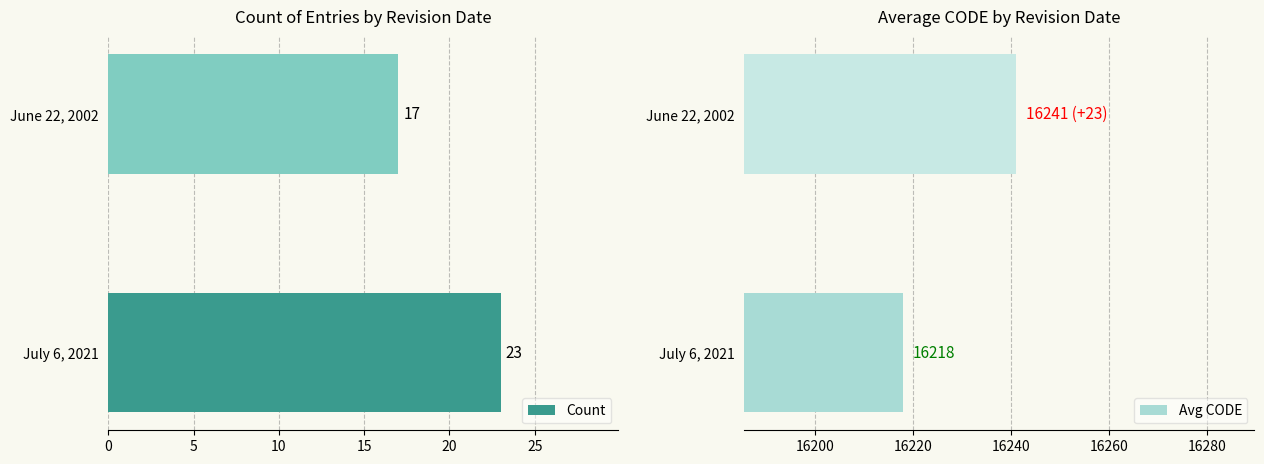

Count the number of categories in the chart.

2